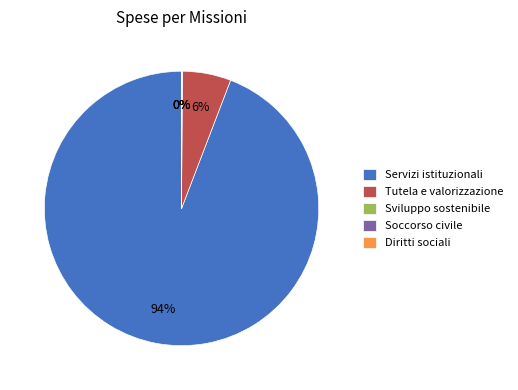

Which has a higher value, Servizi istituzionali or Tutela e valorizzazione?

Servizi istituzionali